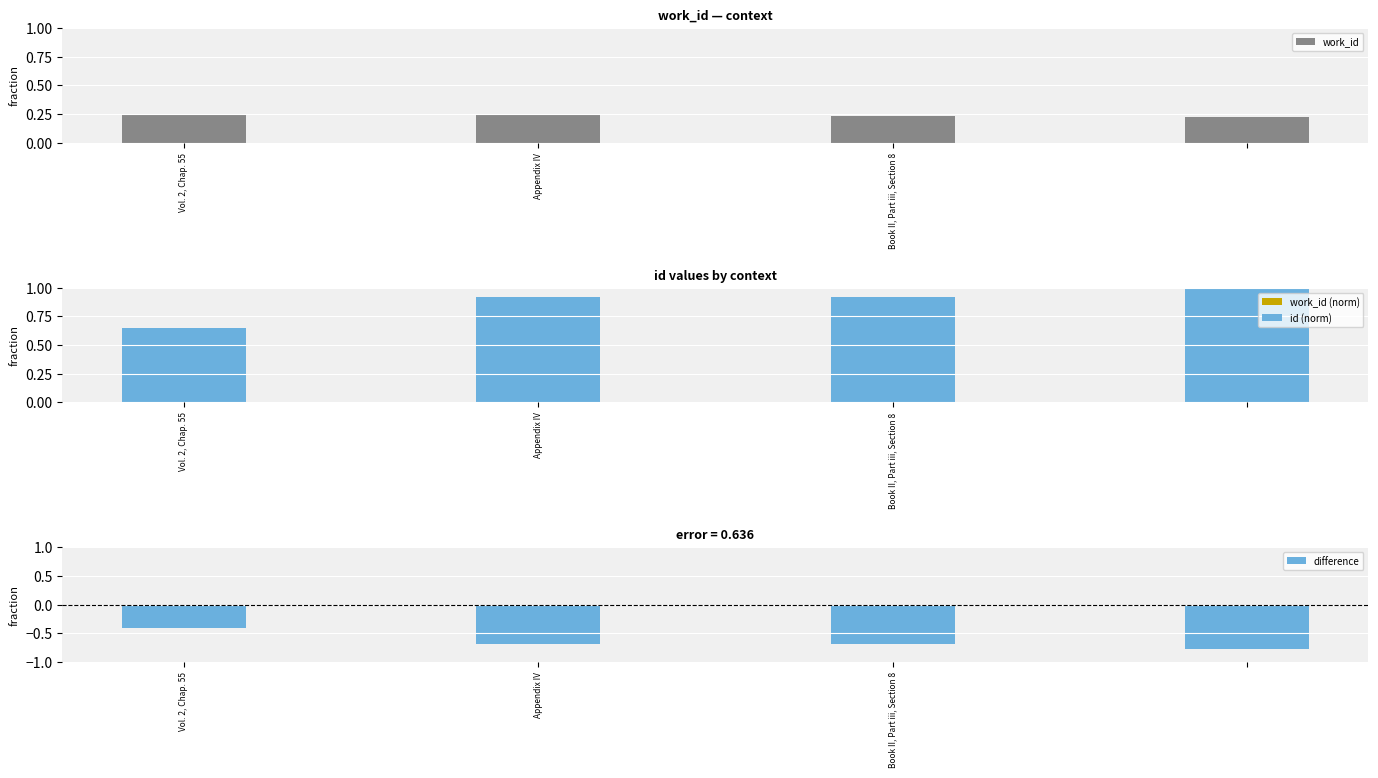

How many work_id values are between 0 and 1?

4